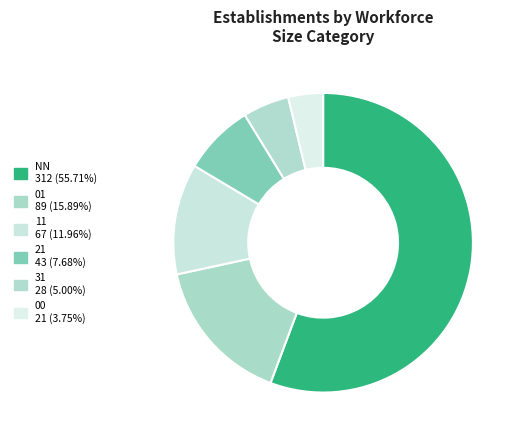

Which category has the biggest portion of the pie?

NN